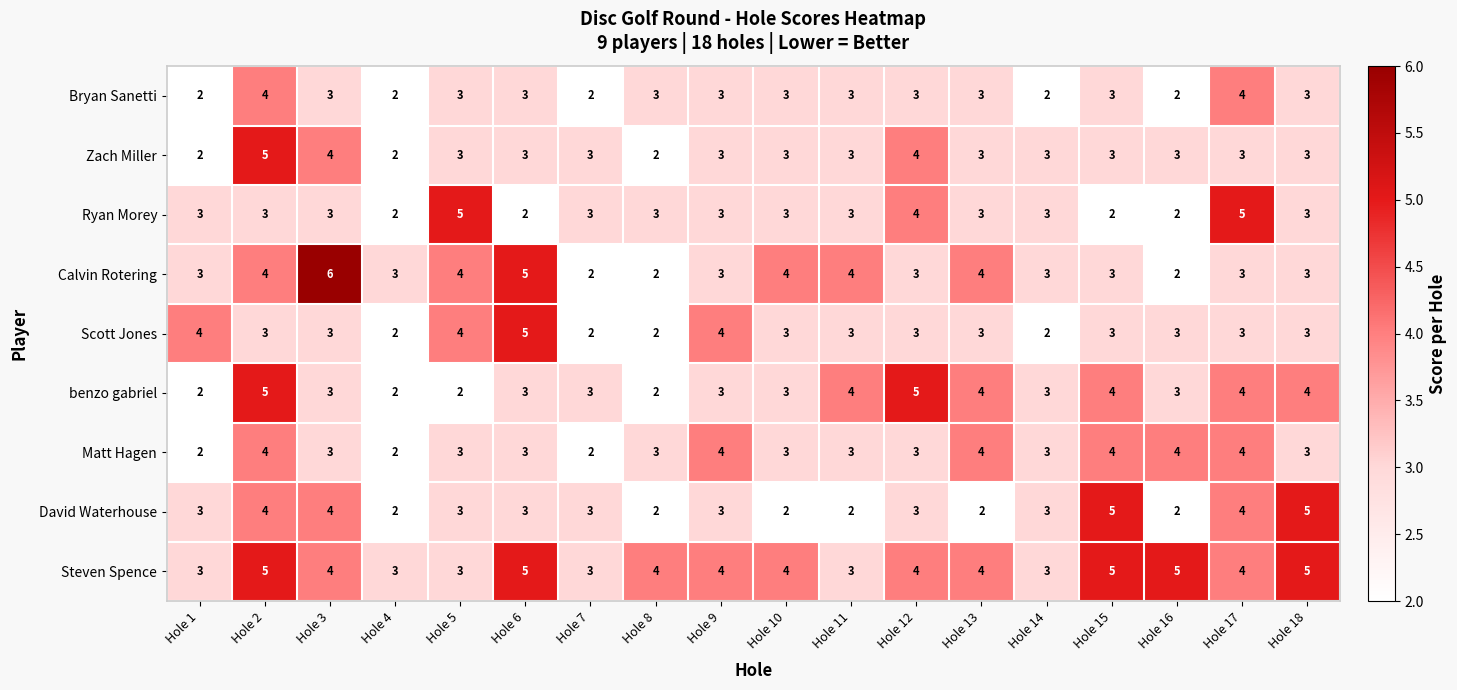

Is the value of Calvin Rotering at Hole 2 greater than the value of Matt Hagen at Hole 5?

Yes